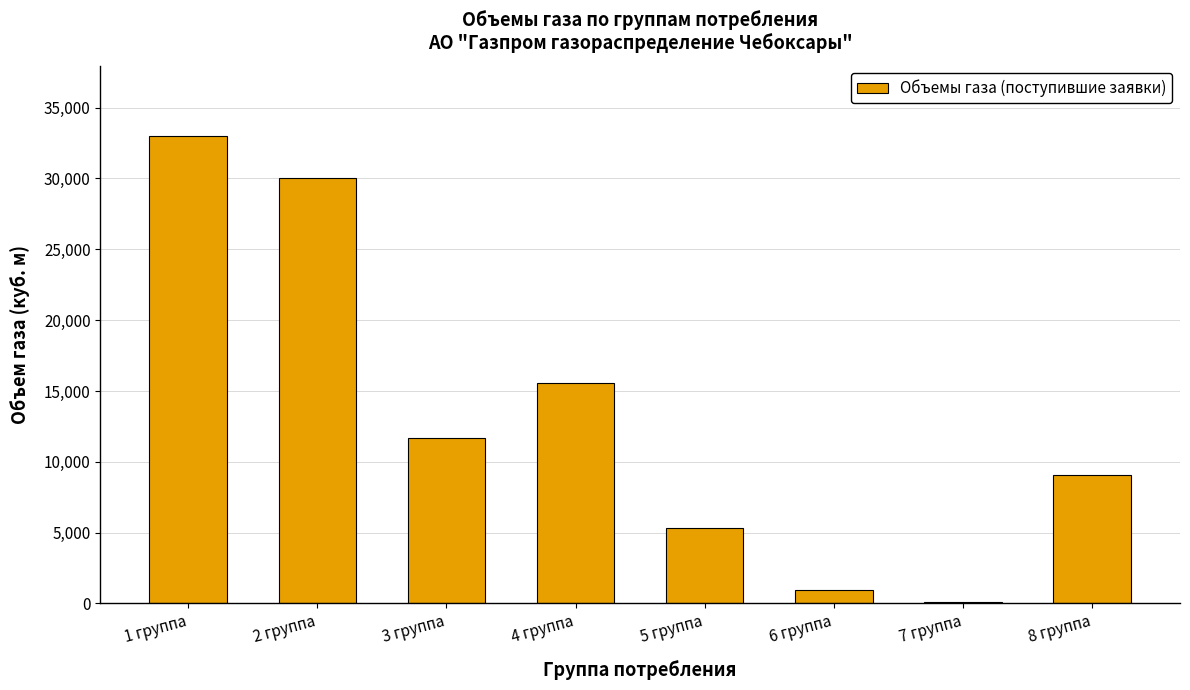

What is the sum of all values?

105765.0